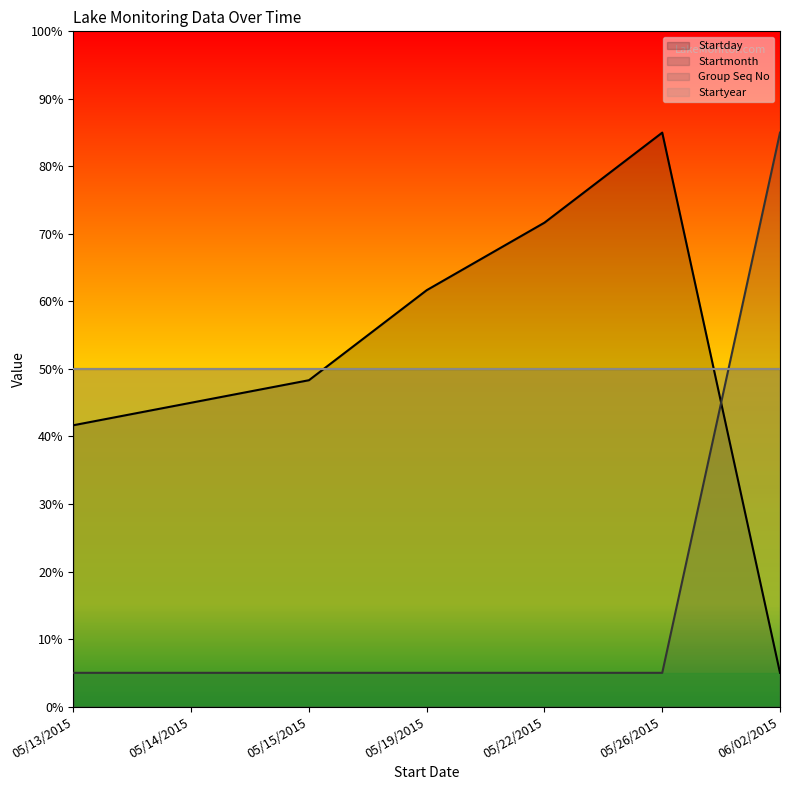

How many lines are shown in the chart?

4